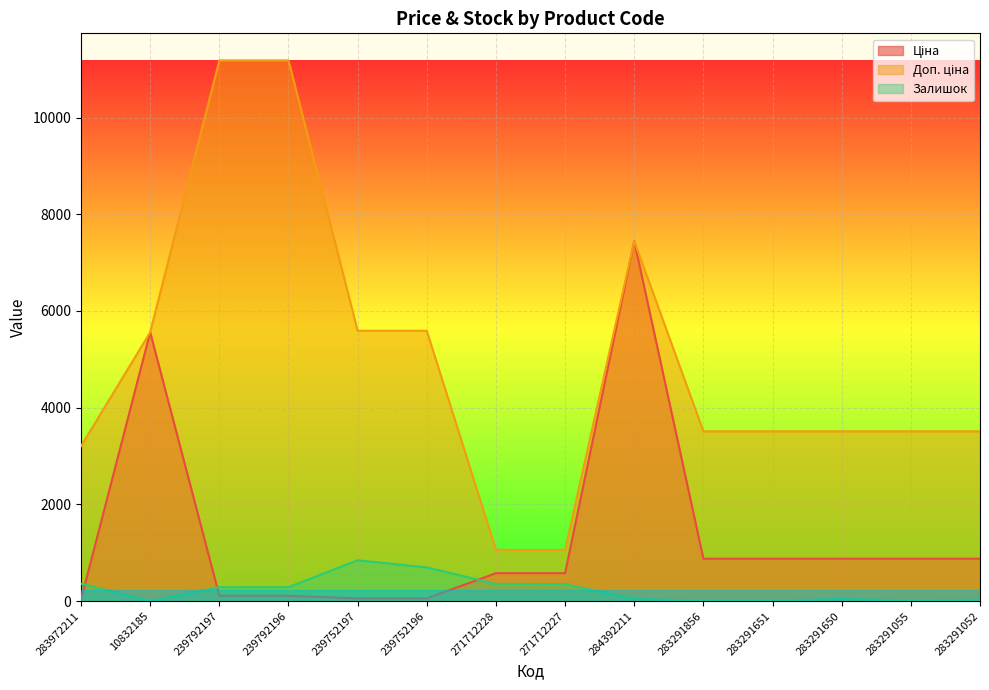

What is the label of the 5th point from the right?

283291856